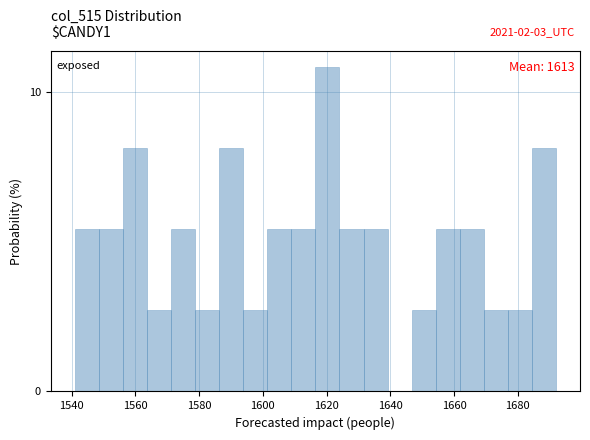

Read against the x-axis, roughly where is the centre of the tallest bar?

1620